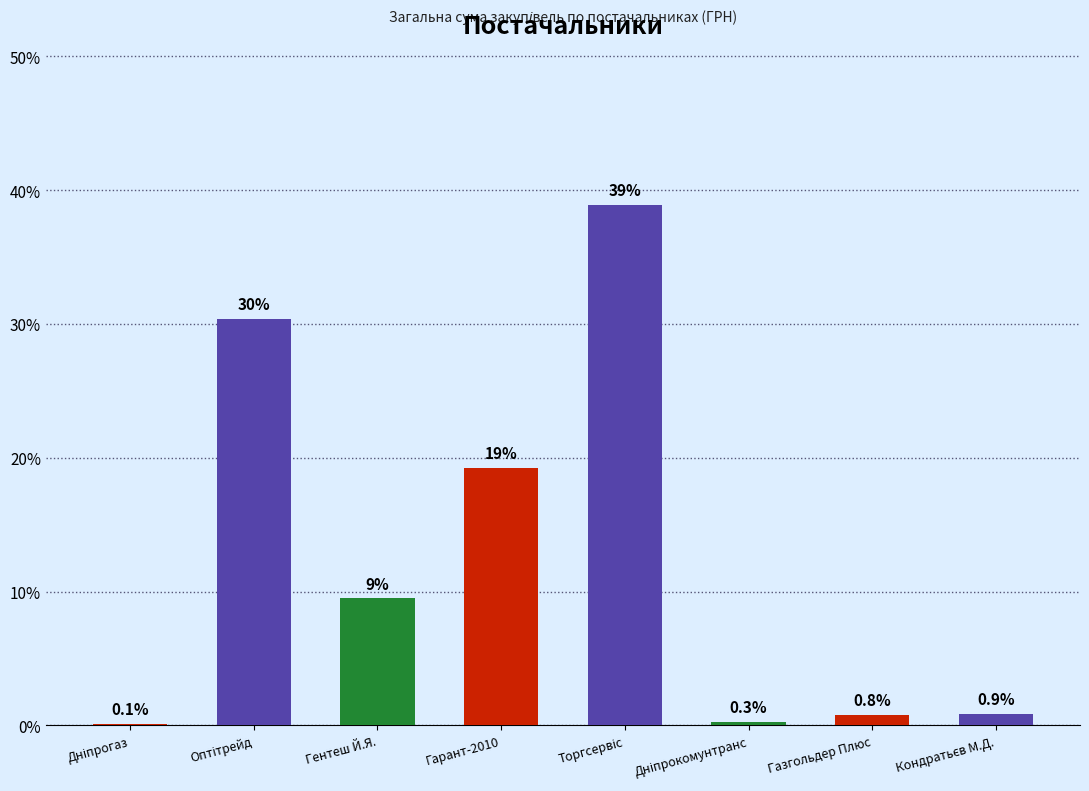

What is the sum of all values?

100.0